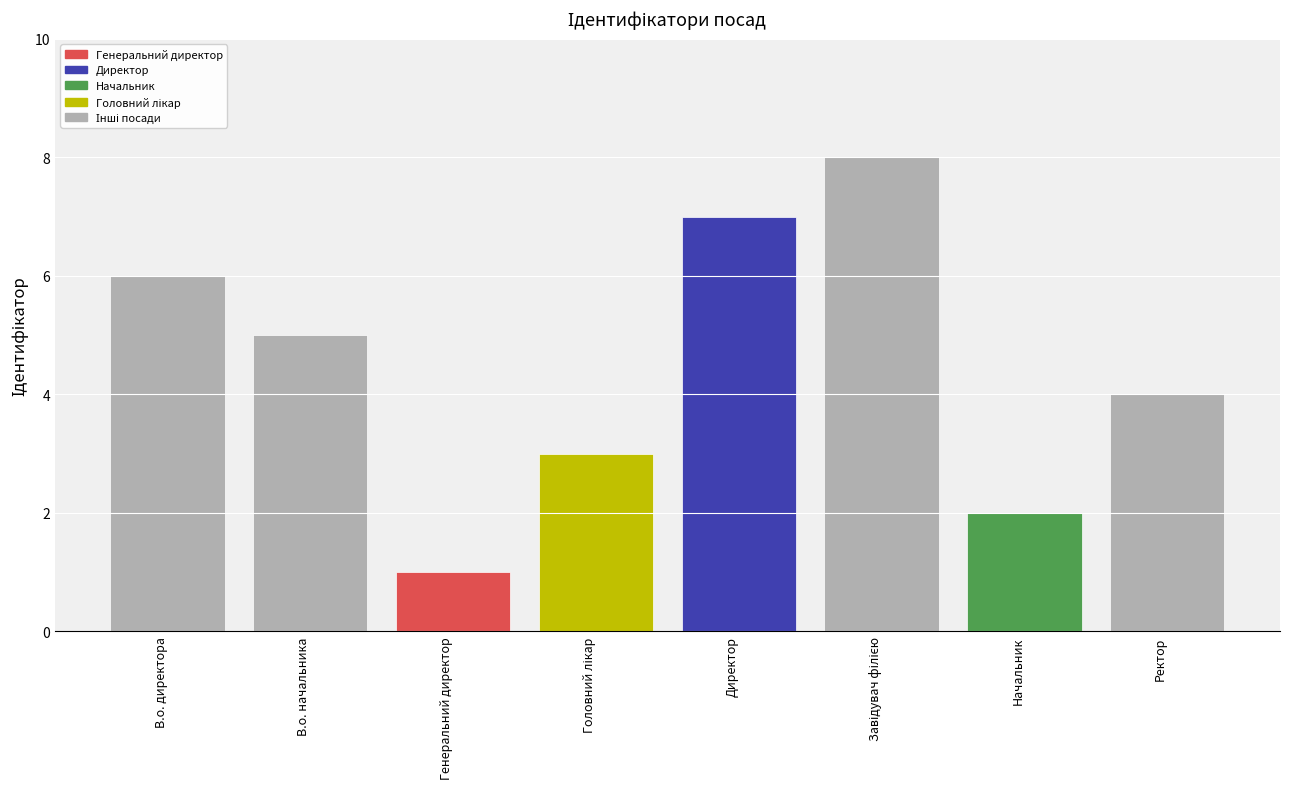

What is the maximum value shown in the chart?

8